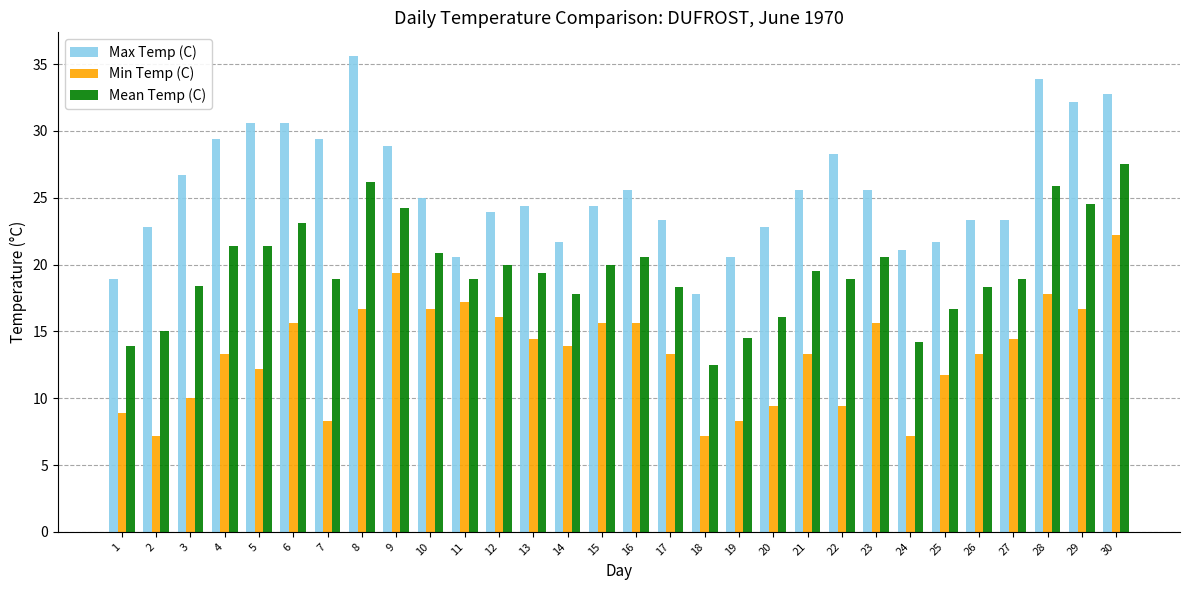

What is the maximum value for Mean Temp (C)?

27.5